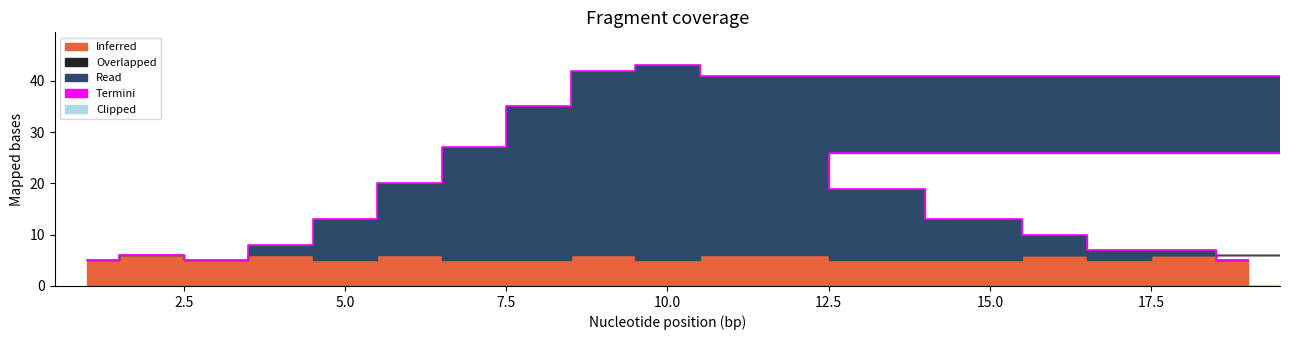

What is the difference between the maximum and minimum values?

38